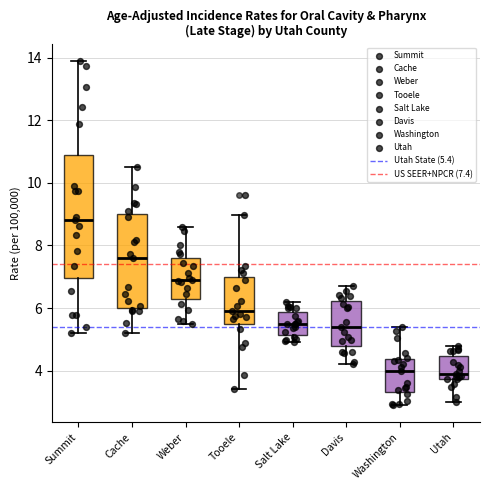

Comparing the boxes themselves (not the whiskers), which one is the tallest?

Summit